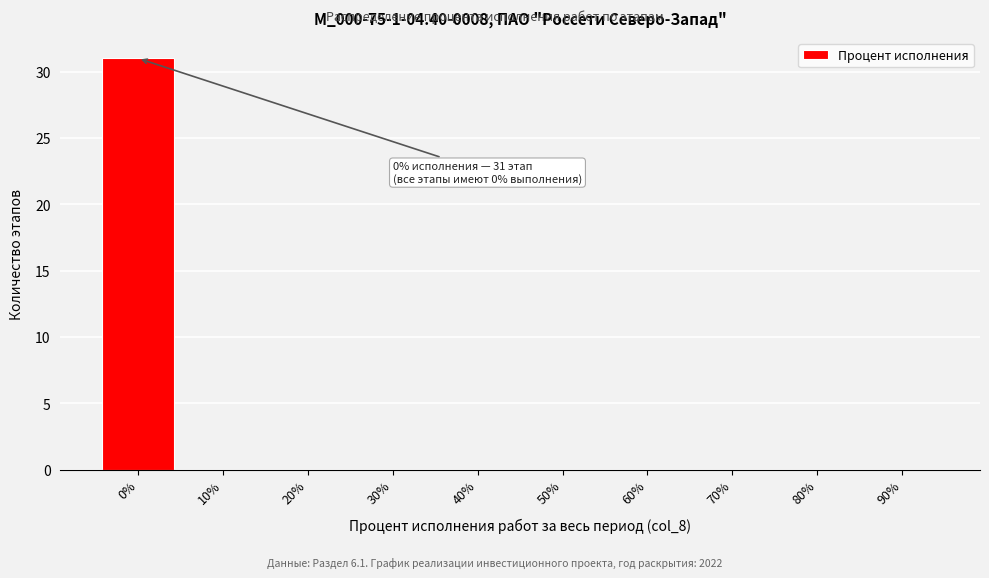

Reading left to right, extract all data points from this chart.

0%=31	10%=0	20%=0	30%=0	40%=0	50%=0	60%=0	70%=0	80%=0	90%=0